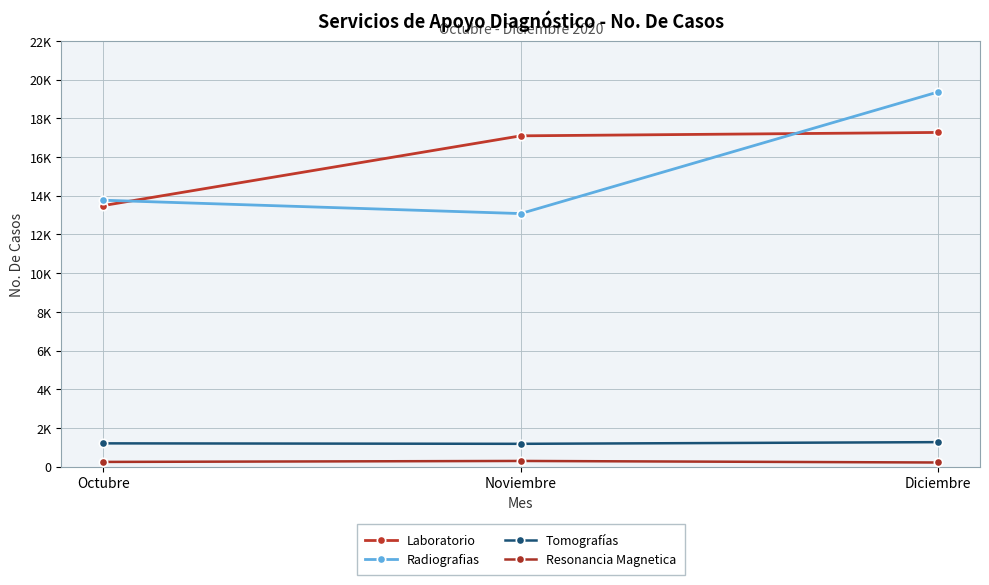

What is the difference between the maximum and second lowest values in the Radiografias series?

5595